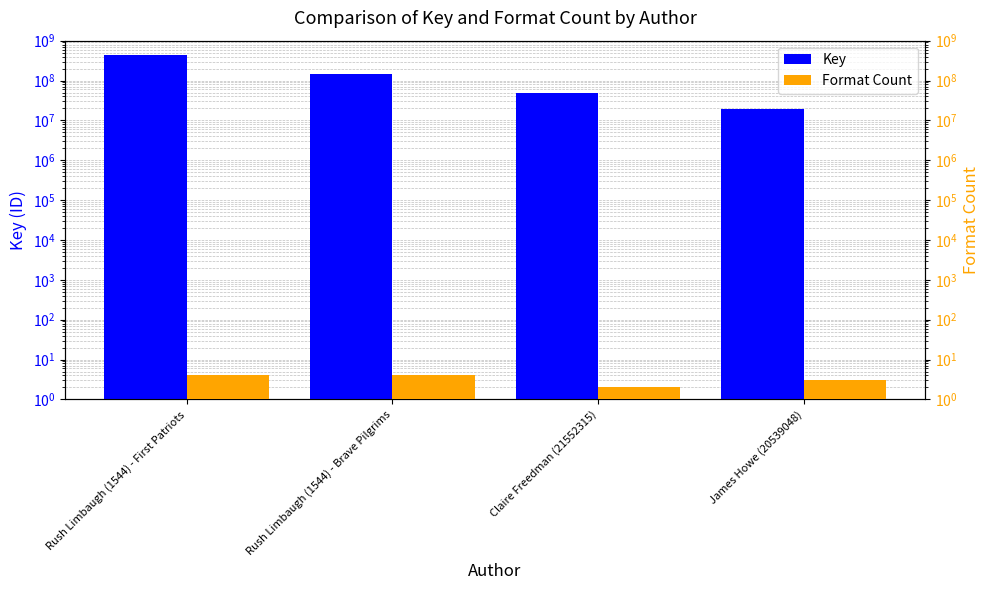

What is the smallest value displayed?

2